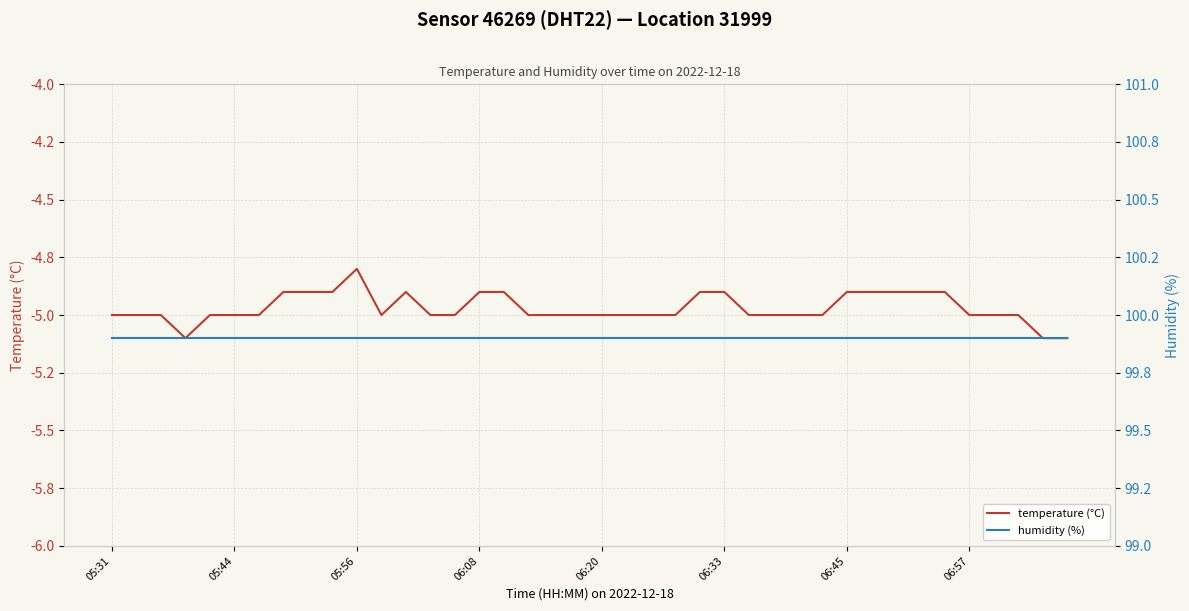

What is the value of the humidity (%) point at the 20th from the left?

99.9